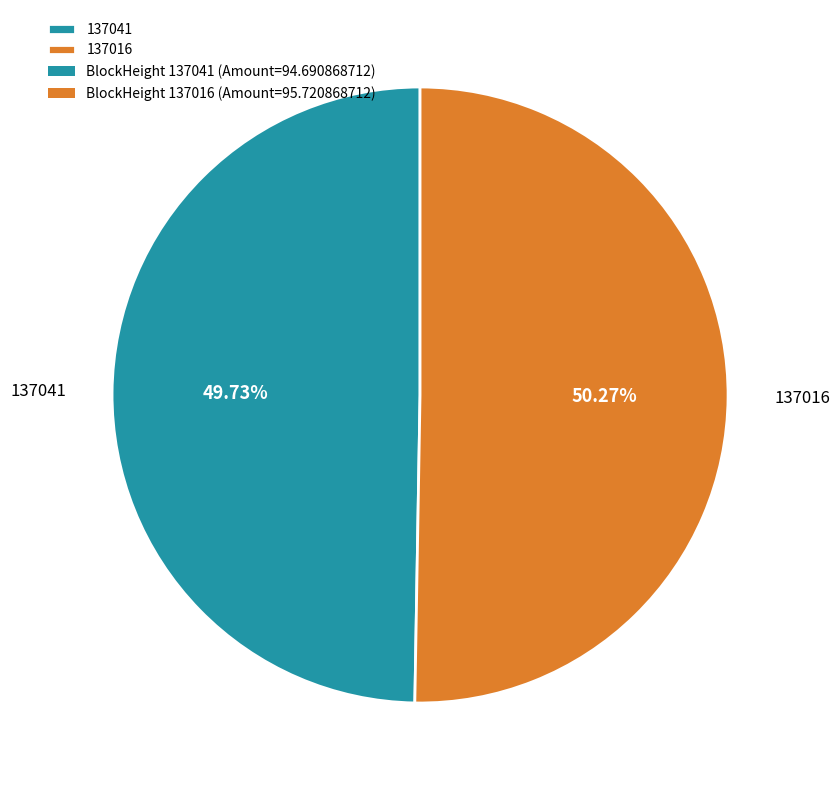

Which has a higher value, 137016 or 137041?

137016